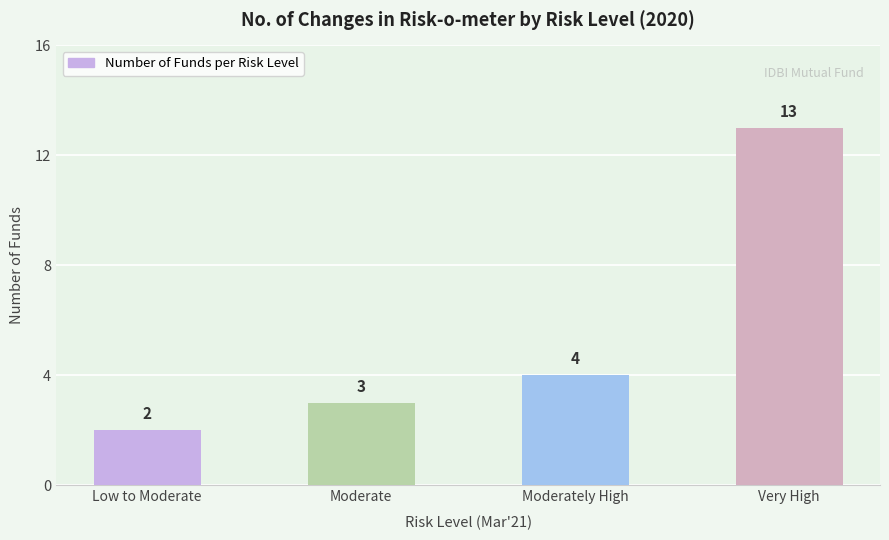

What is the maximum value shown in the chart?

13